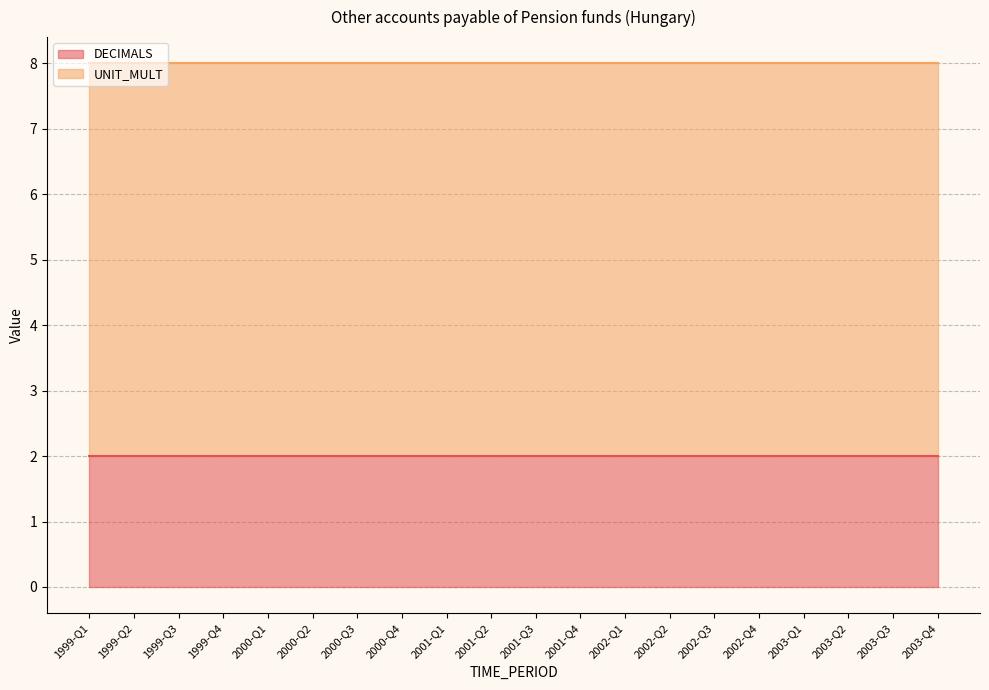

What is the average value of the UNIT_MULT series?

6